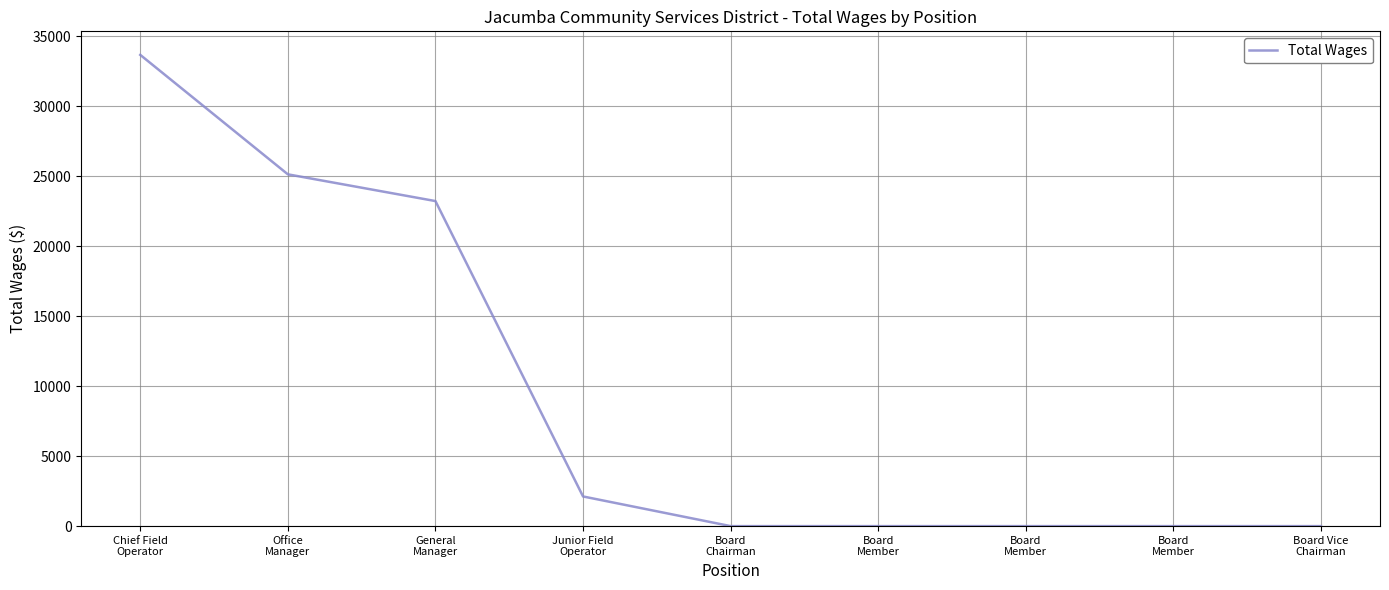

What is the value of the 1st point from the left?

33662